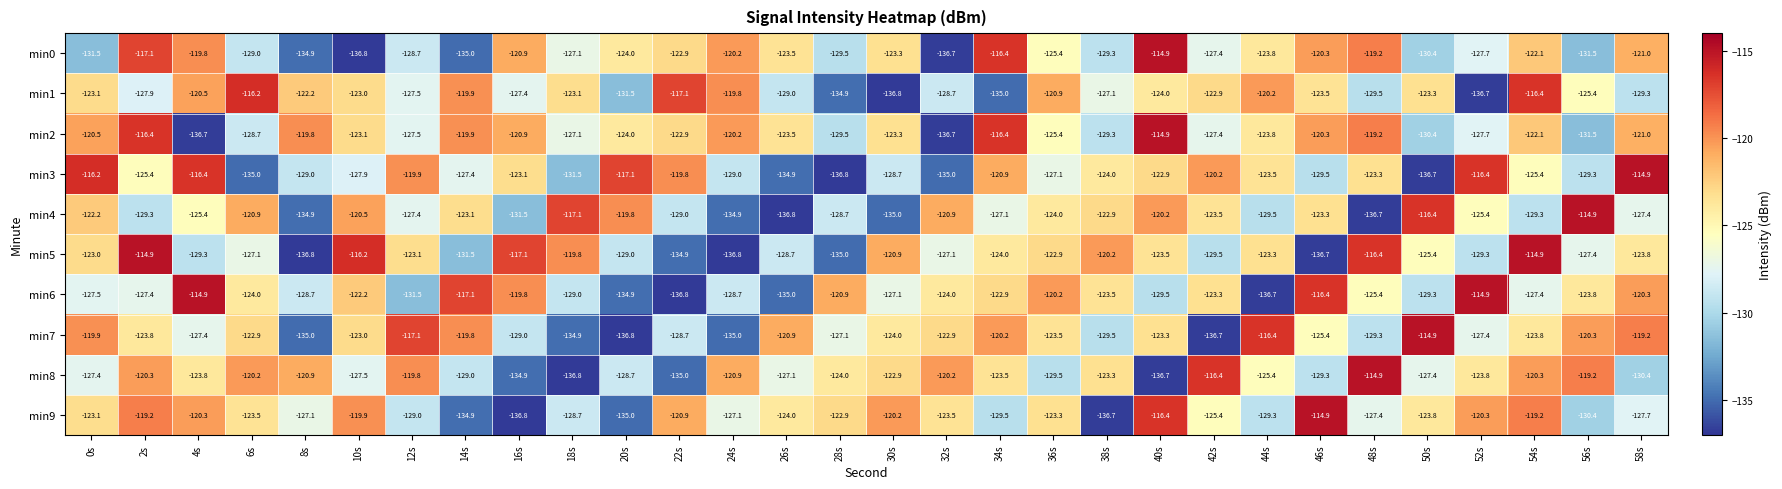

What is the sum of the min4 values at 6s and 44s?

-250.4